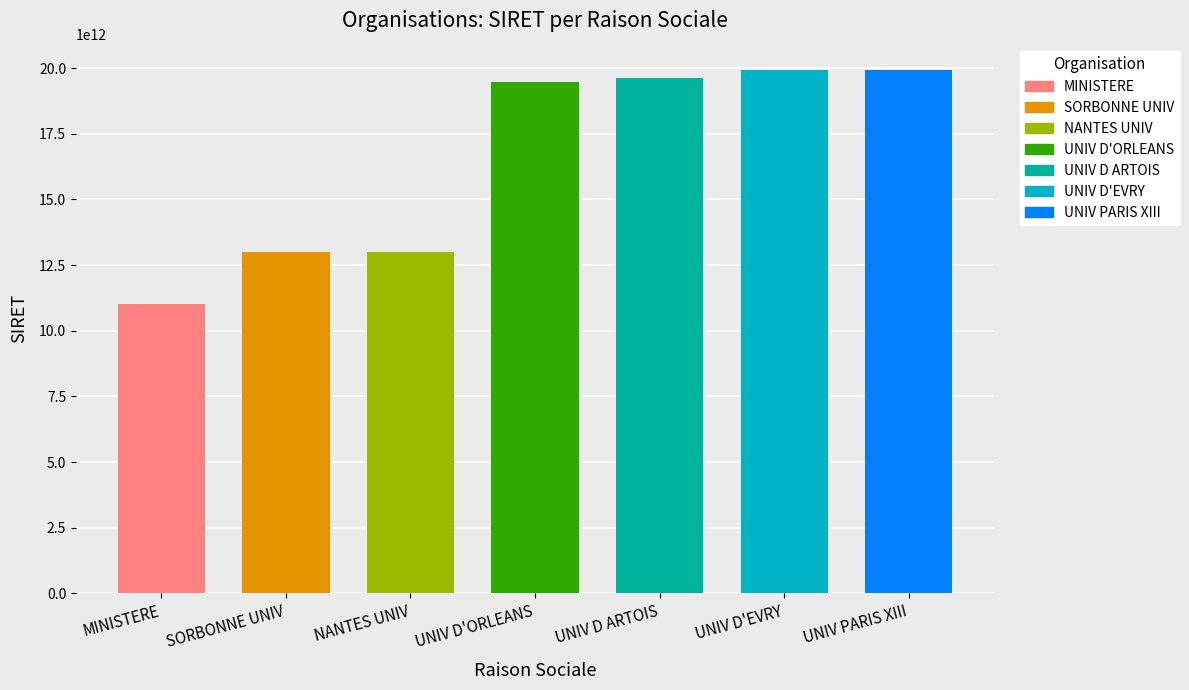

Are the bars horizontal?

No